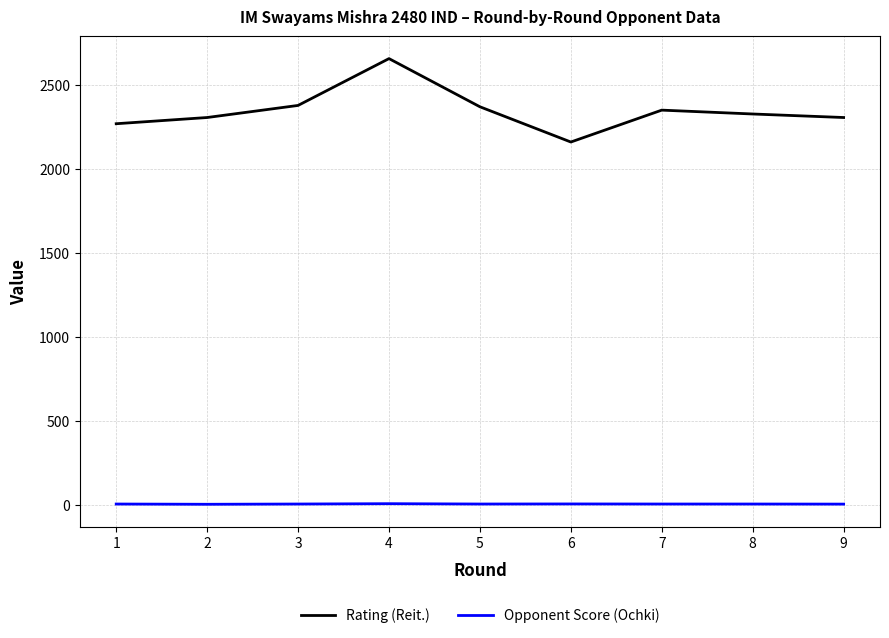

What is the difference between the highest and lowest values at 4?

2652.0